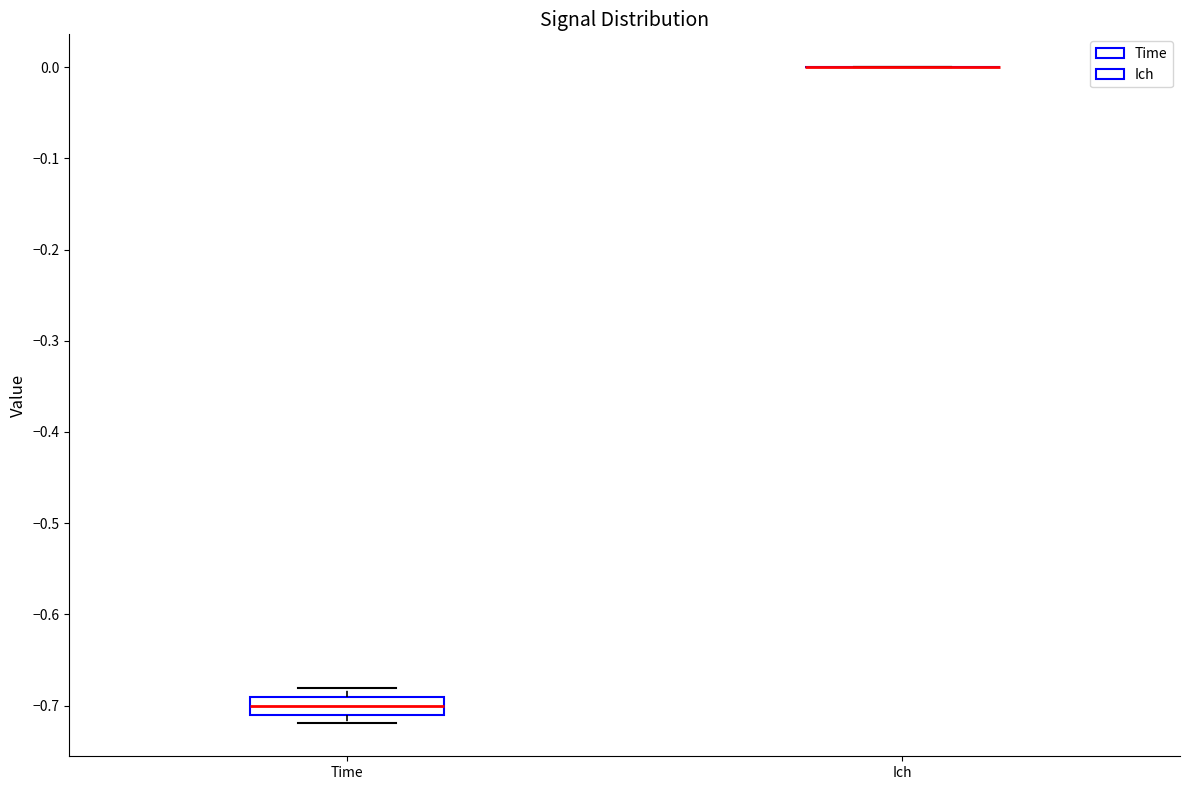

Comparing the boxes themselves (not the whiskers), which one is the tallest?

Time